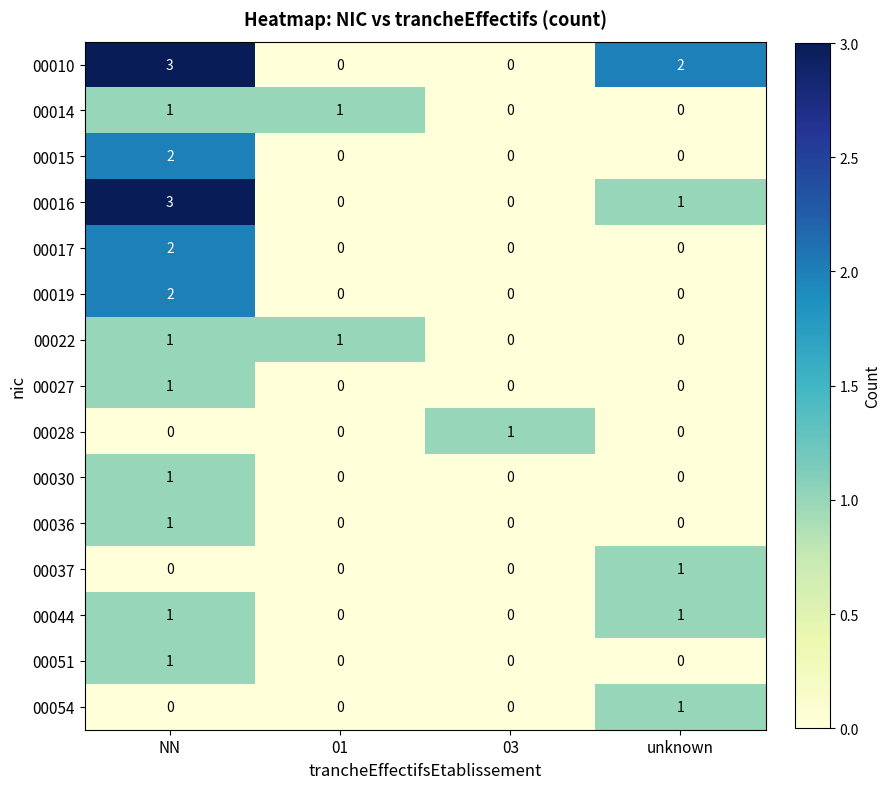

What is the spread (max minus min) of values at unknown?

2